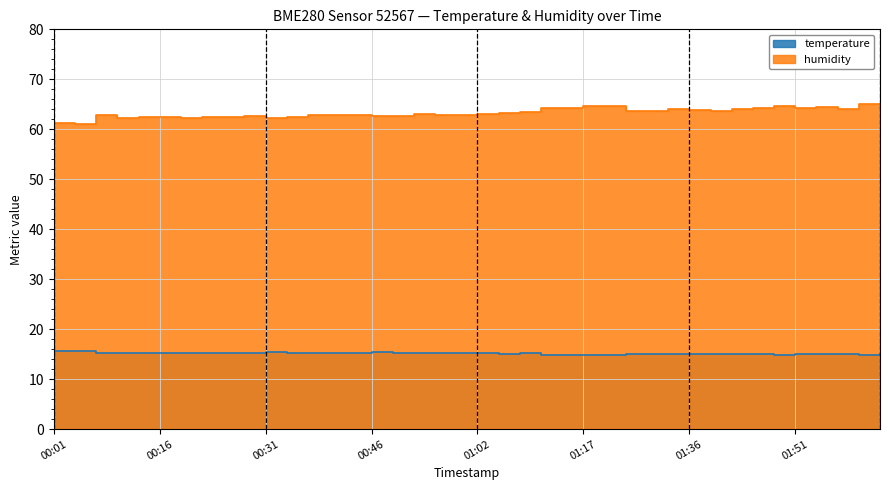

How many interior local peaks does the humidity series have?

10